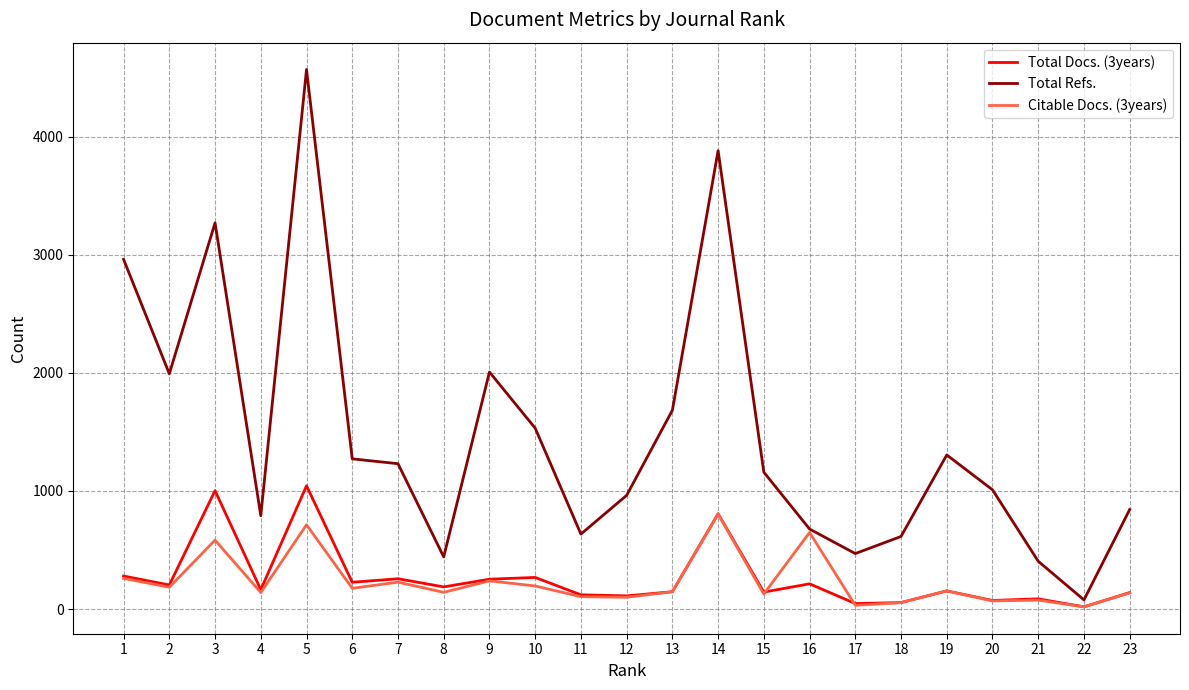

Which series has the widest spread of values?

Total Refs.